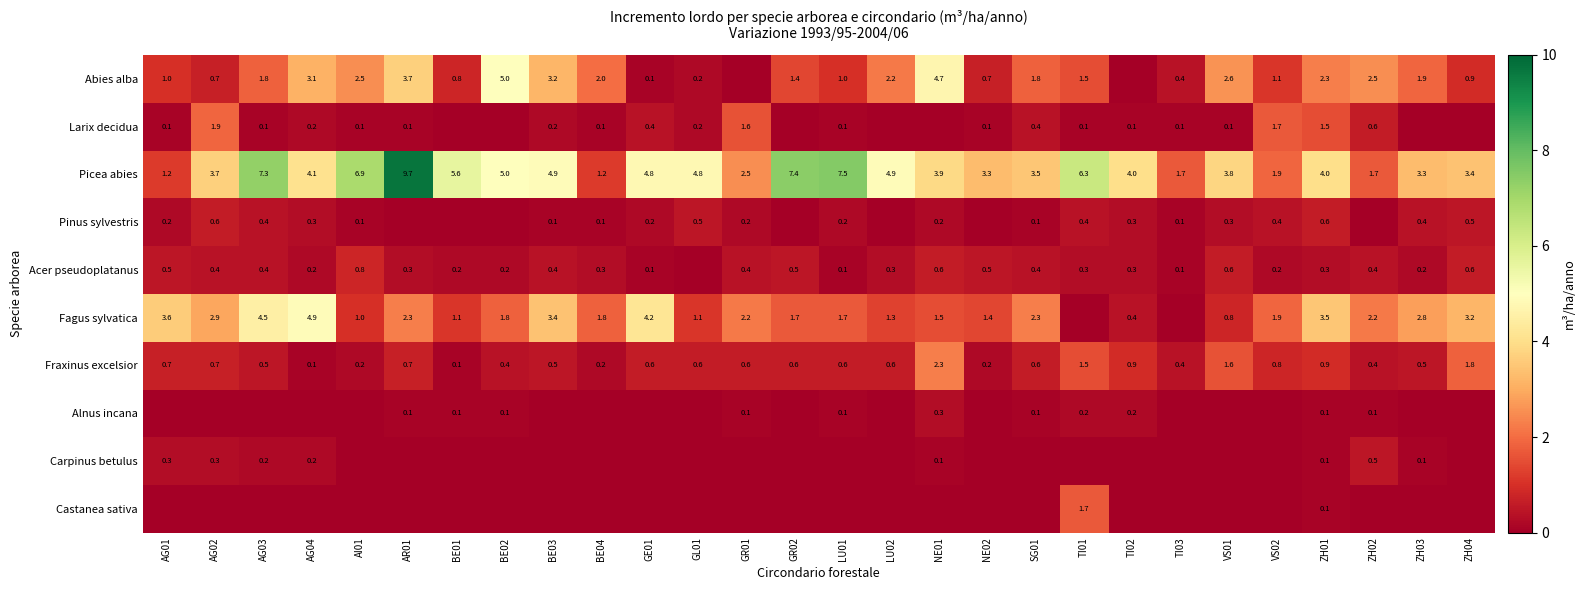

Is it true that Fagus sylvatica equals 2.1 at LU02?

False